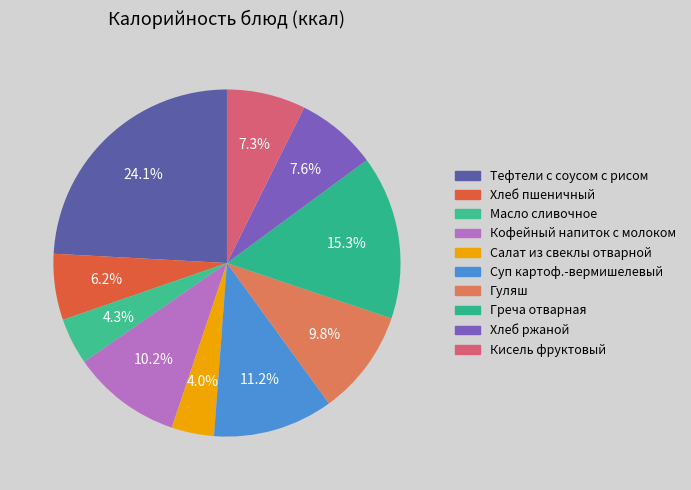

Which category has the biggest portion of the pie?

Тефтели с соусом с рисом